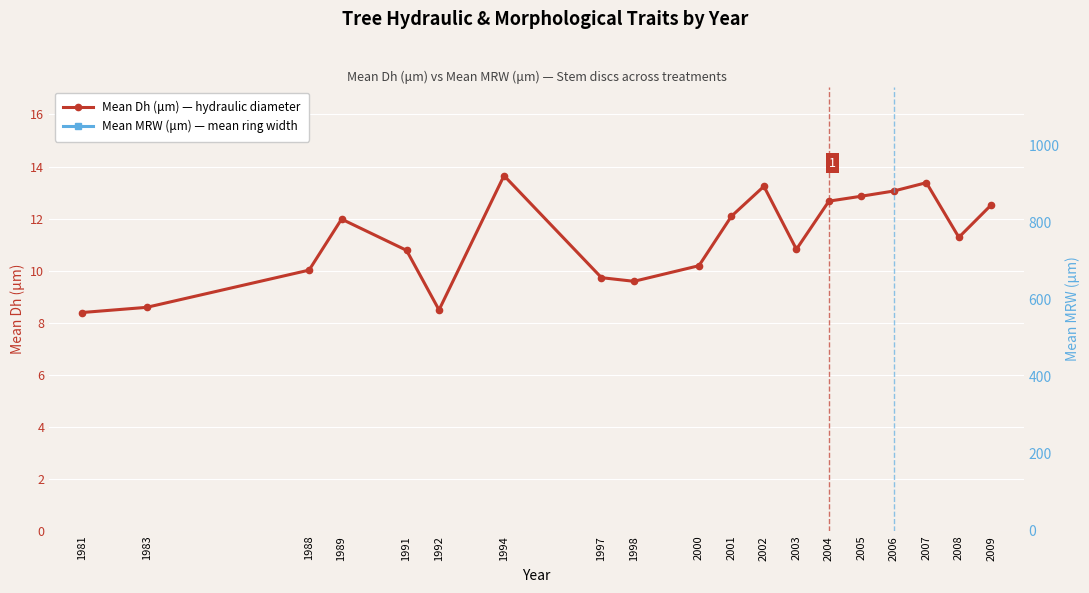

How many data points in Mean MRW (μm) — mean ring width are less than 399?

9